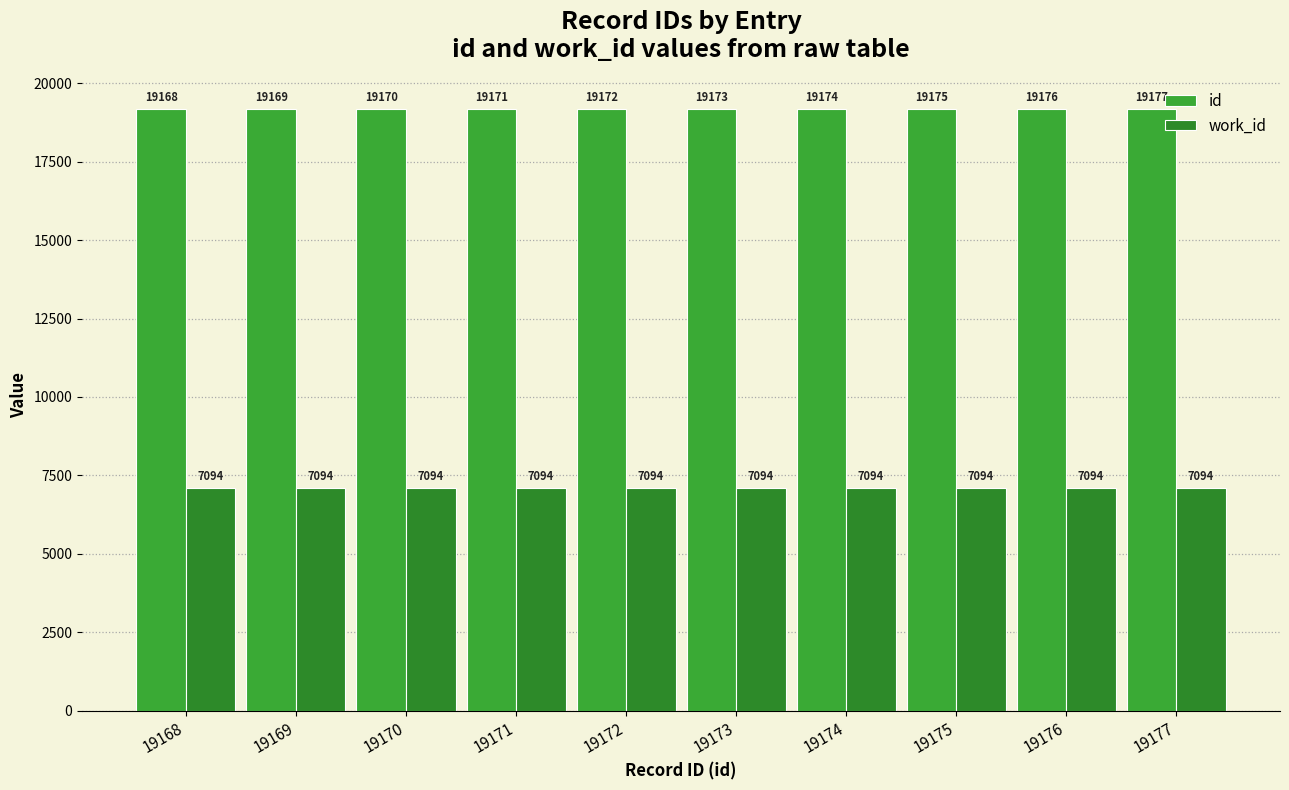

The work_id series shows 7094 at 19171. True or false?

True